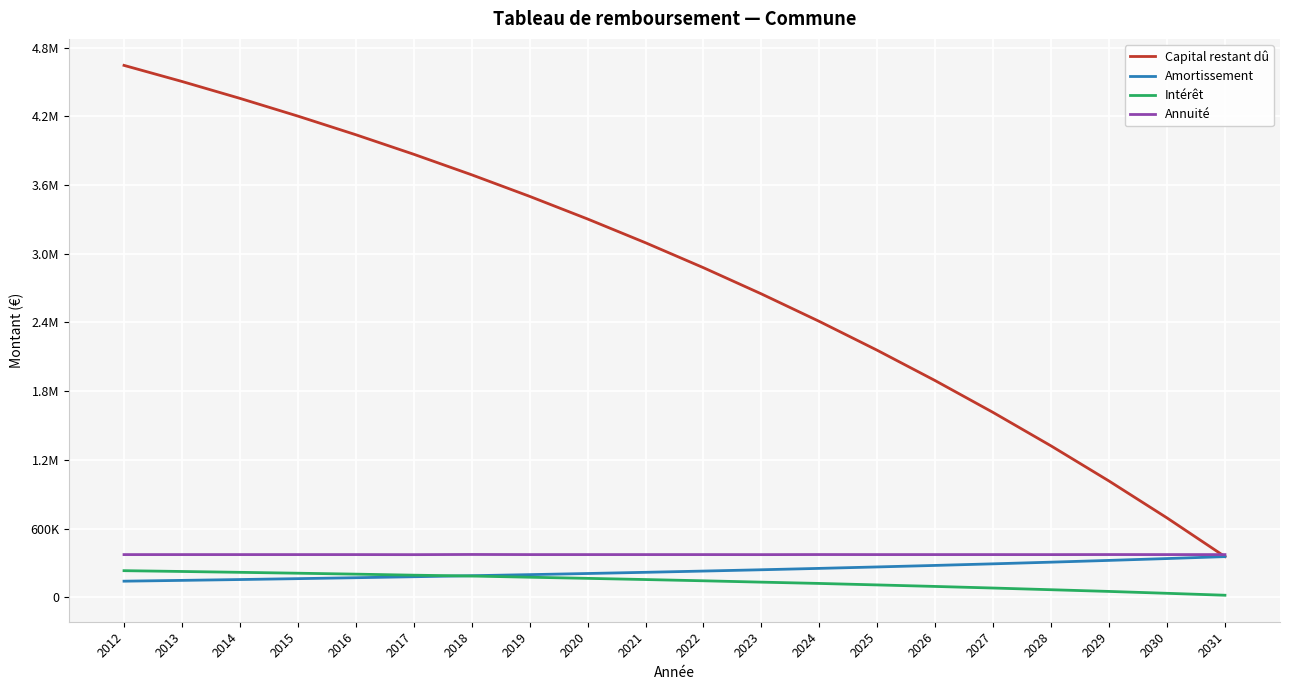

What is the difference between the maximum and minimum values in the Capital restant dû series?

4290183.7